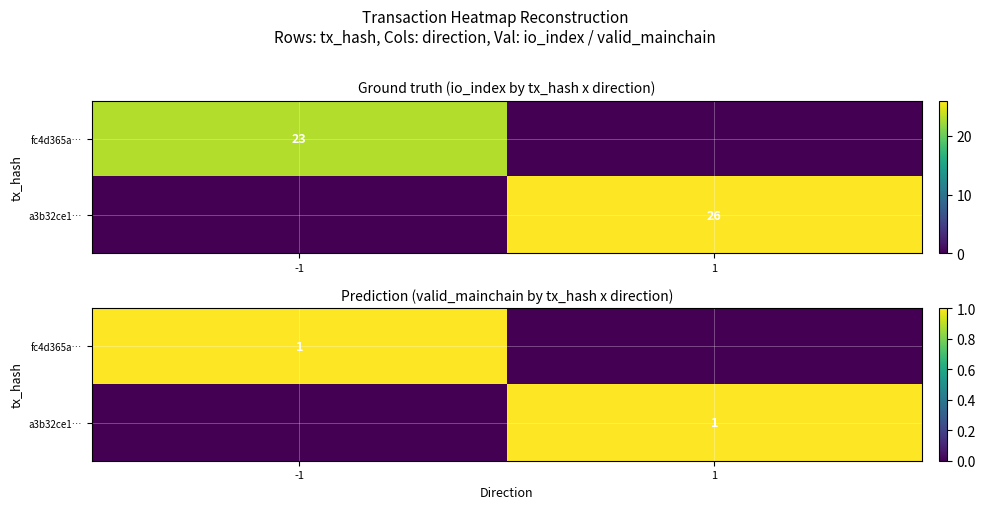

Read the fc4d365a… value at -1.

1